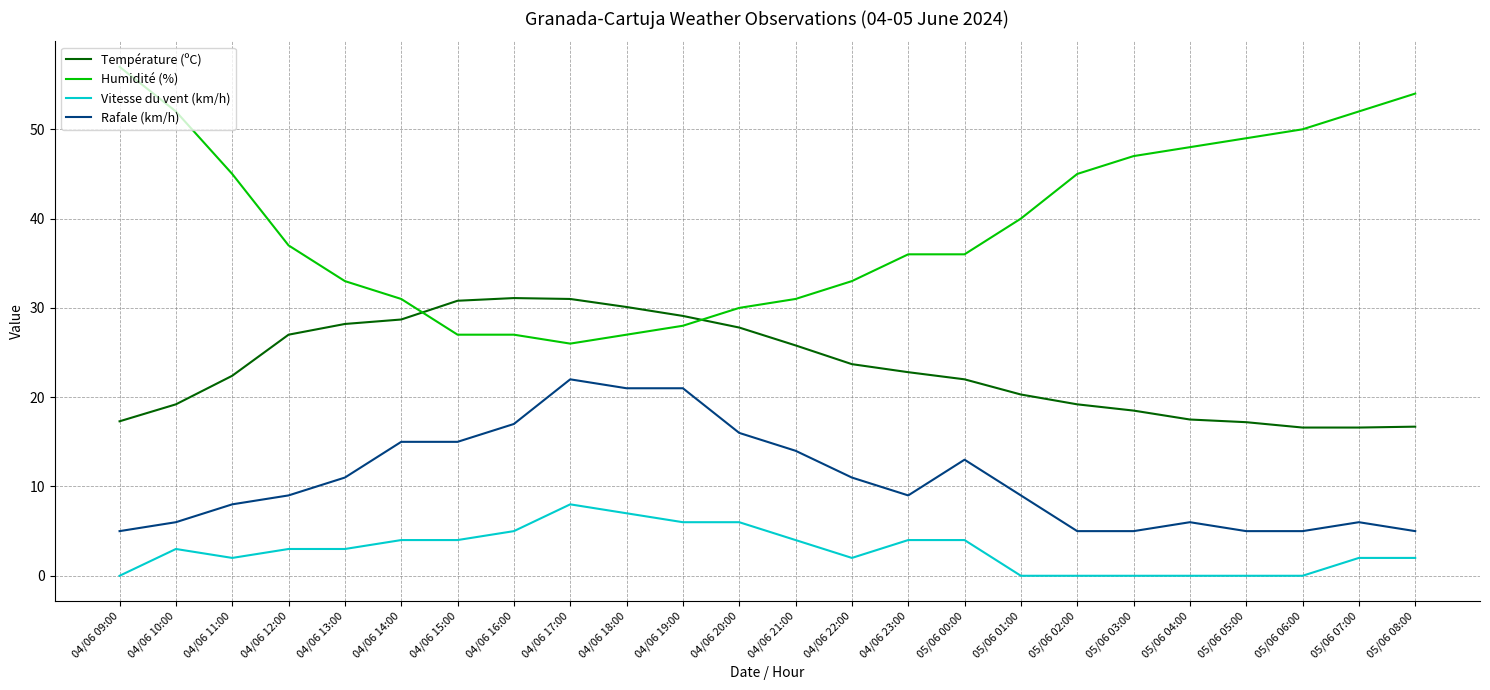

Count the Vitesse du vent (km/h) values in the range 0 to 4.

19